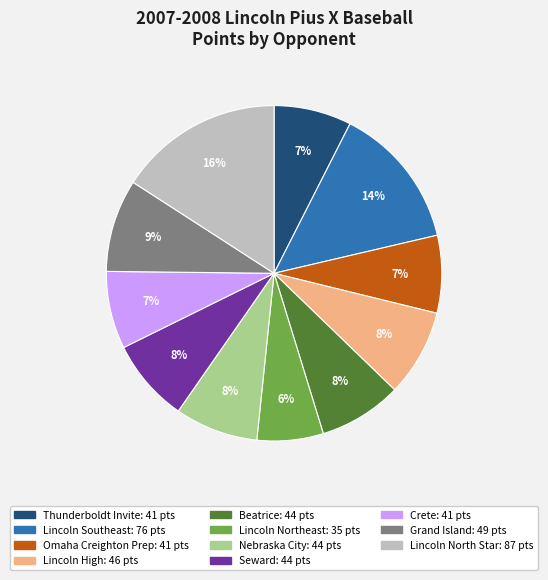

To the nearest percent, what is the average slice percentage?

9%